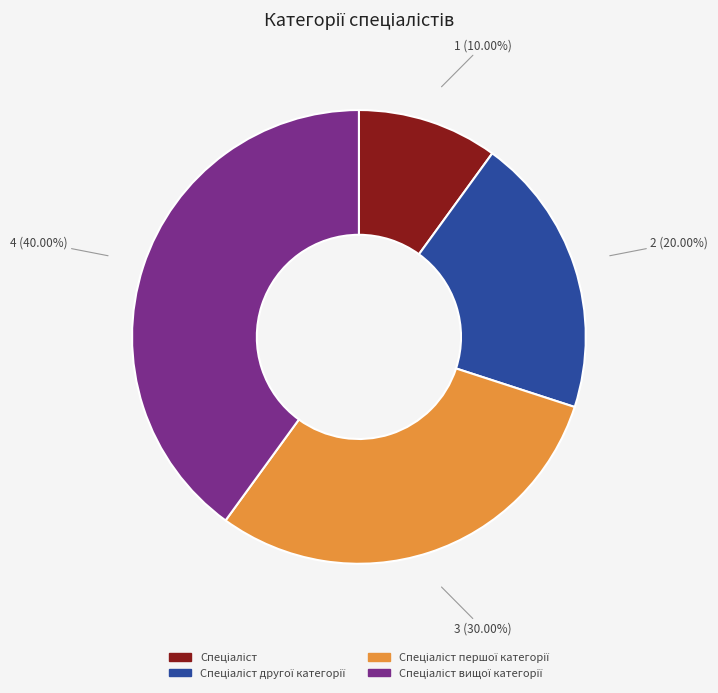

Does any single category account for the majority?

No